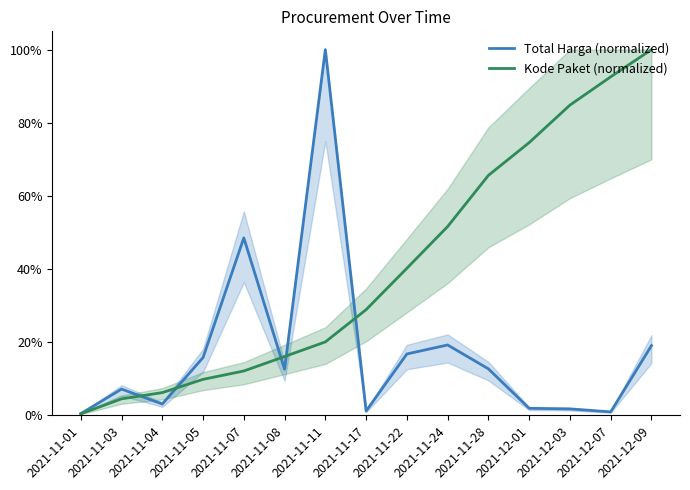

True or false: Kode Paket (normalized) has more than 1 points higher than both neighbors.

False